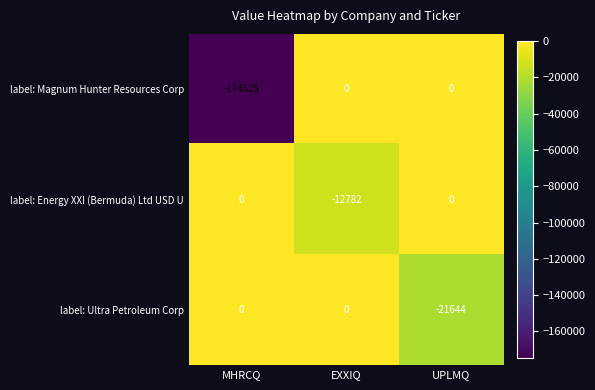

Count the number of data series in this chart.

3